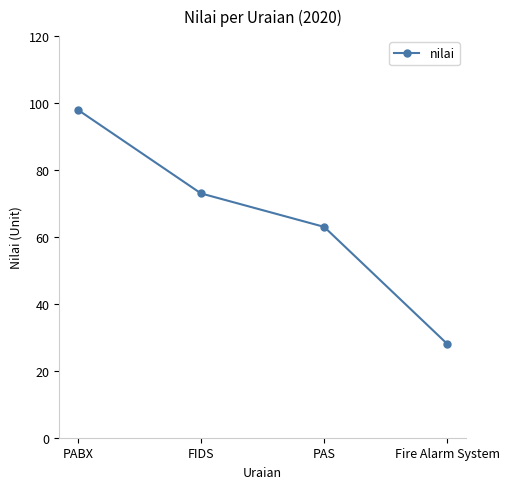

At which category does the chart reach its minimum across all series?

Fire Alarm System